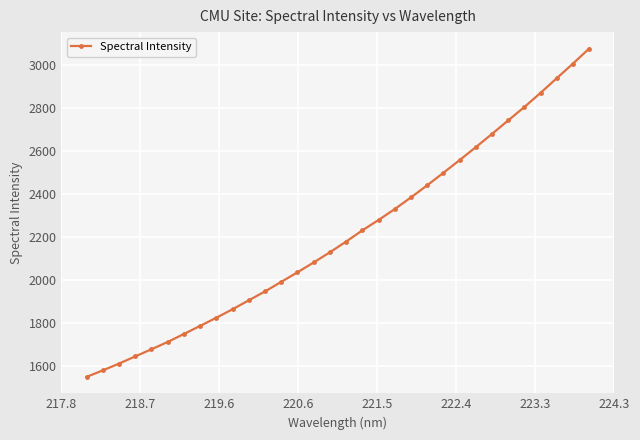

What is the maximum value shown in the chart?

3074.9